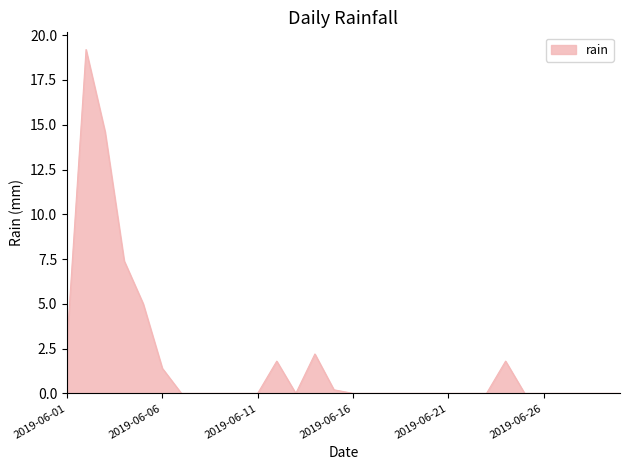

What is the difference between the maximum and minimum values?

19.2